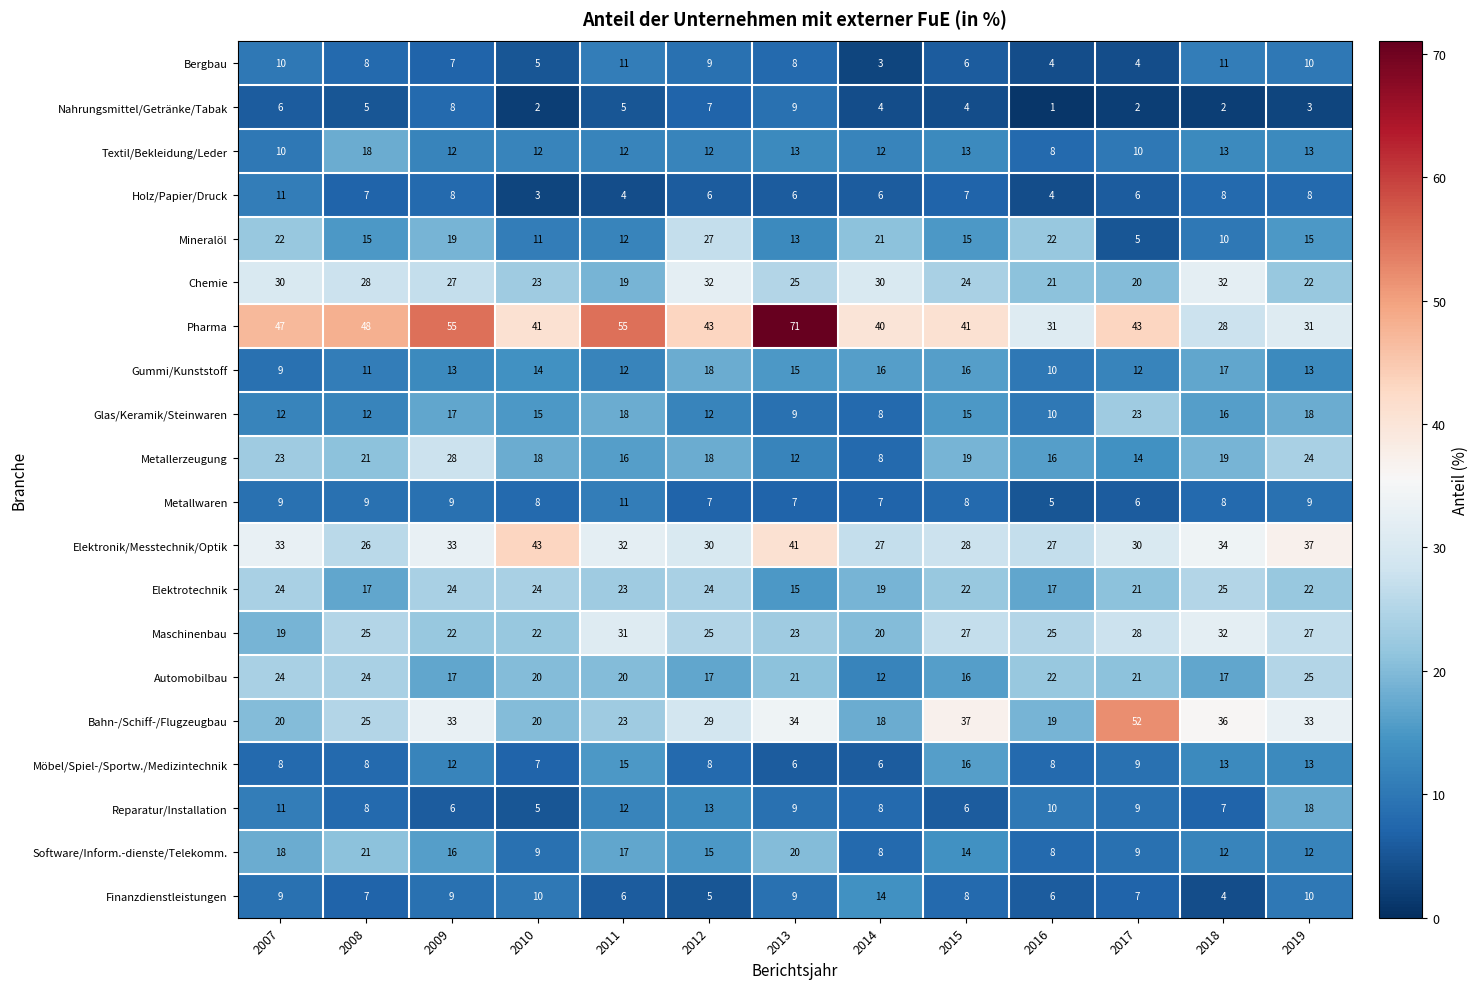

What is the total value across all series at 2010?

312